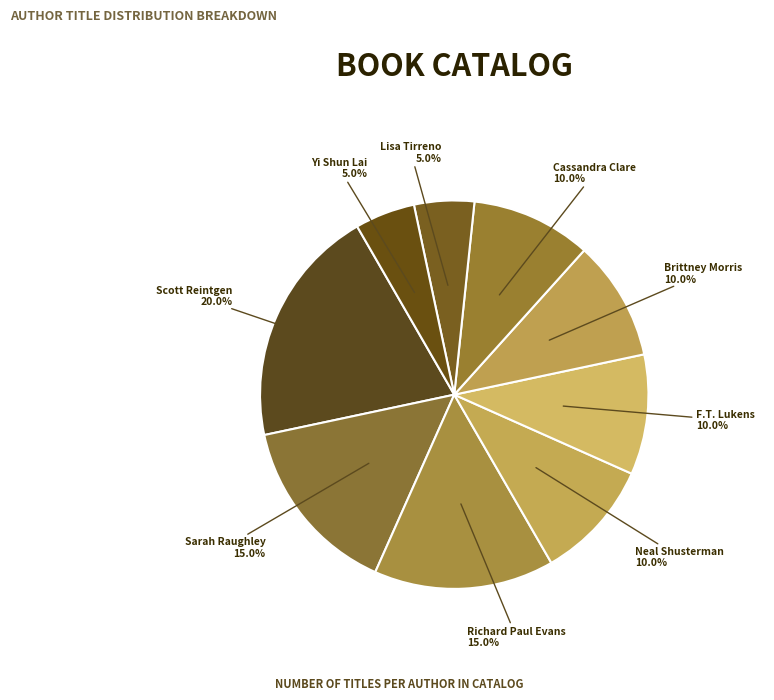

To the nearest percent, what portion does Yi Shun Lai represent?

5%